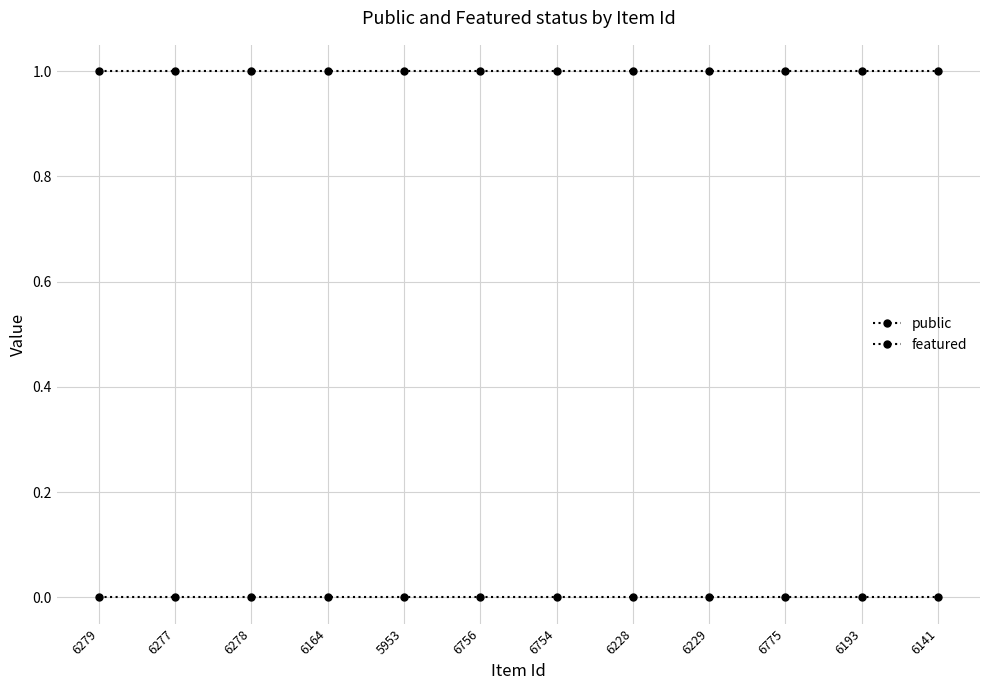

Reading left to right, what are all the values shown in this chart?

public: 1	1	1	1	1	1	1	1	1	1	1	1
featured: 0	0	0	0	0	0	0	0	0	0	0	0